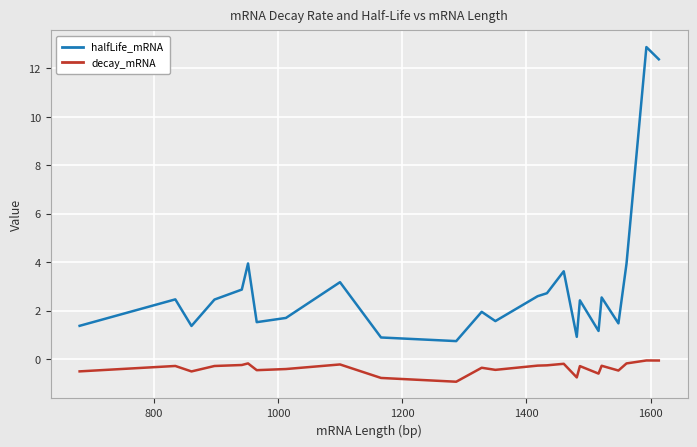

What is the sum of all decay_mRNA values?

-8.9